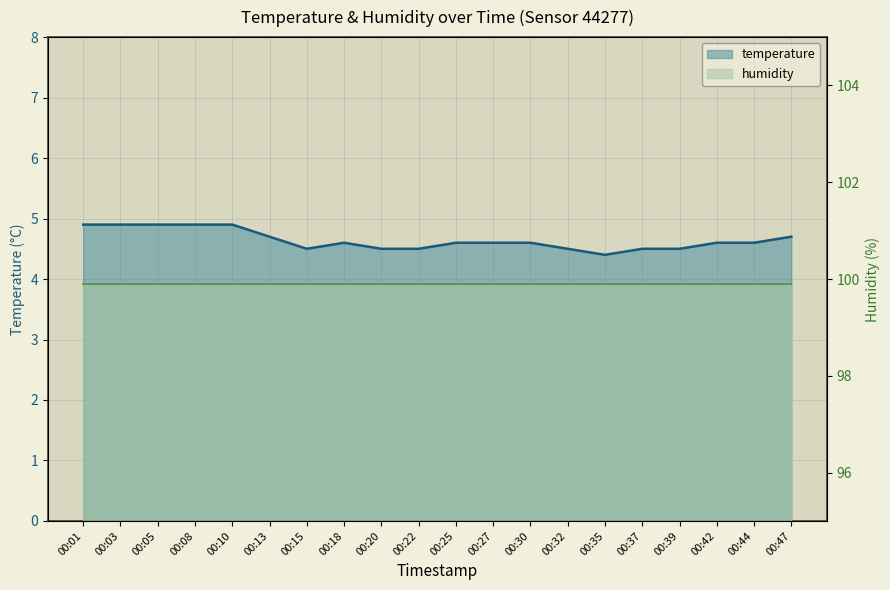

How many interior local valleys (lower than both neighbors) does the data have?

2